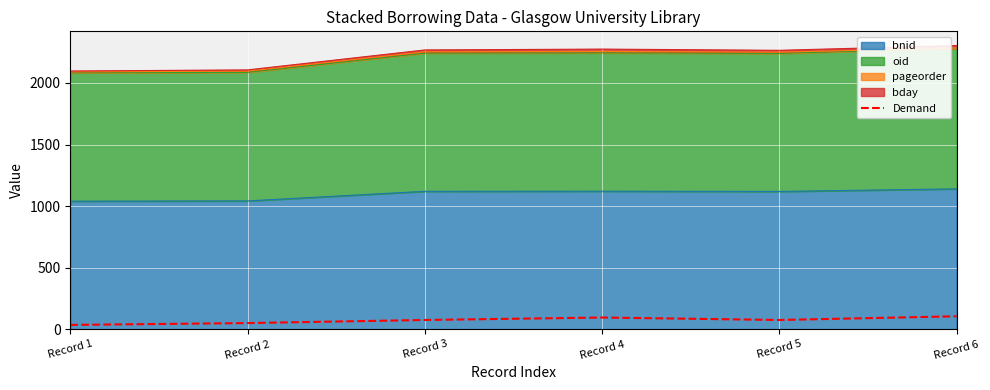

What is the difference between the values at Record 4 and Record 1?

60